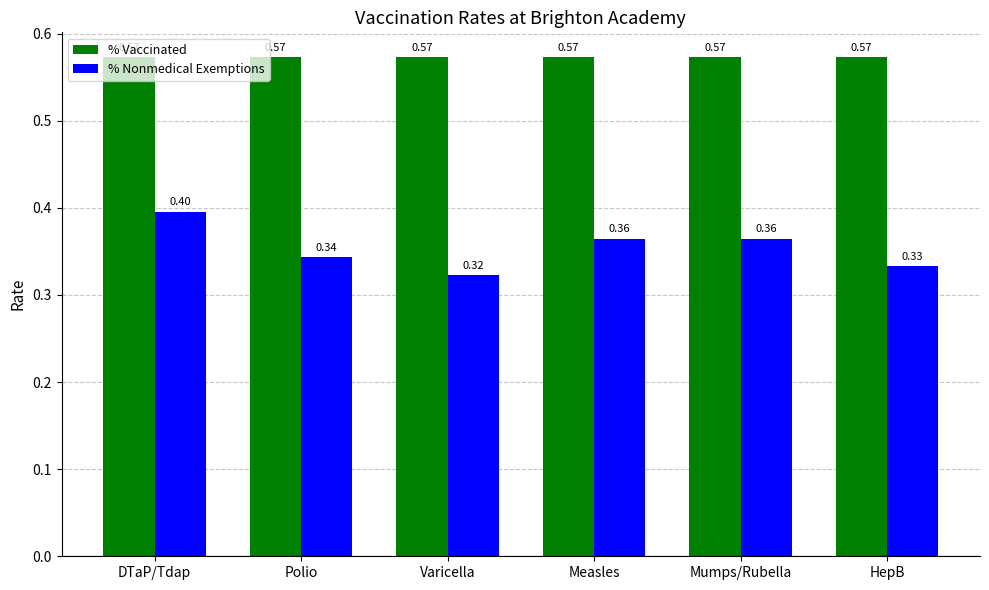

List the series in order of their peak value, highest first.

% Vaccinated, % Nonmedical Exemptions